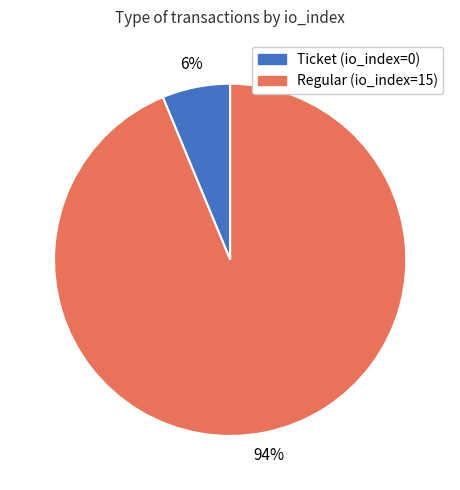

Is the sum of Ticket (io_index=0) and Regular (io_index=15) greater than half?

Yes